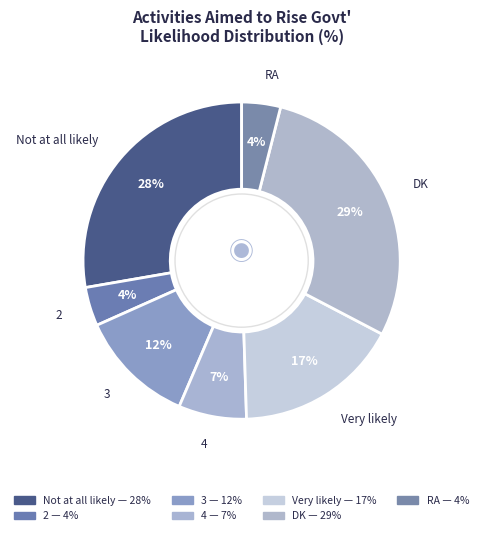

Which has a higher value, 2 or Very likely?

Very likely